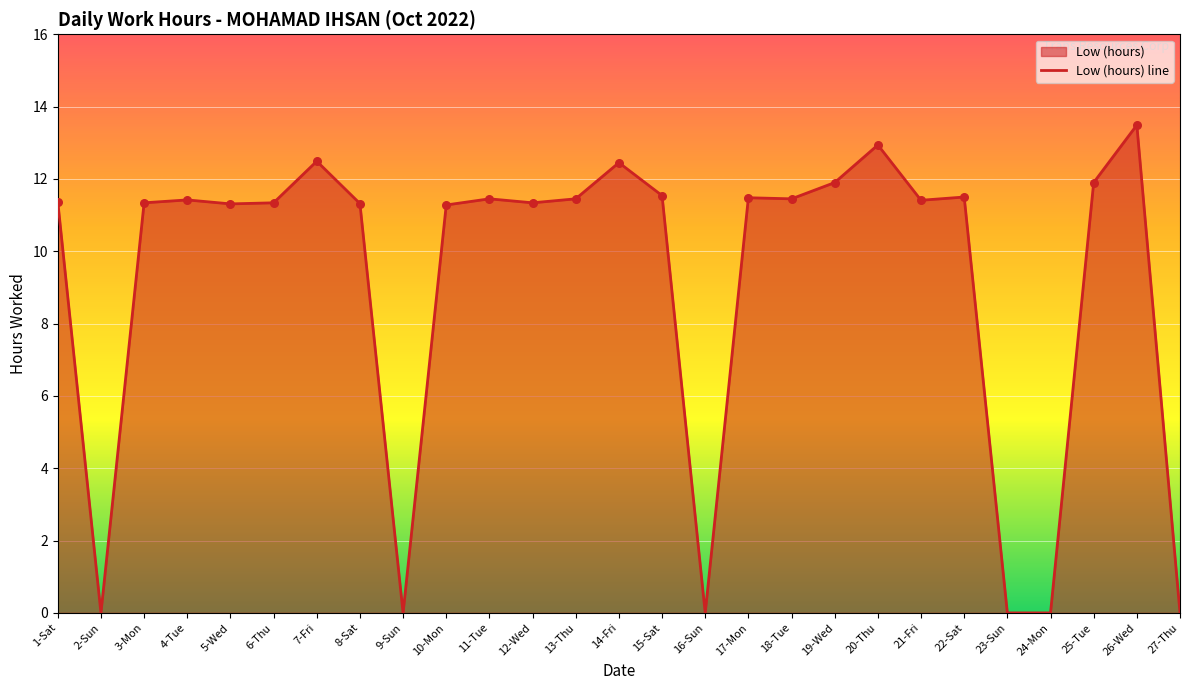

What is the change in value from 10-Mon to 26-Wed?

+2.2